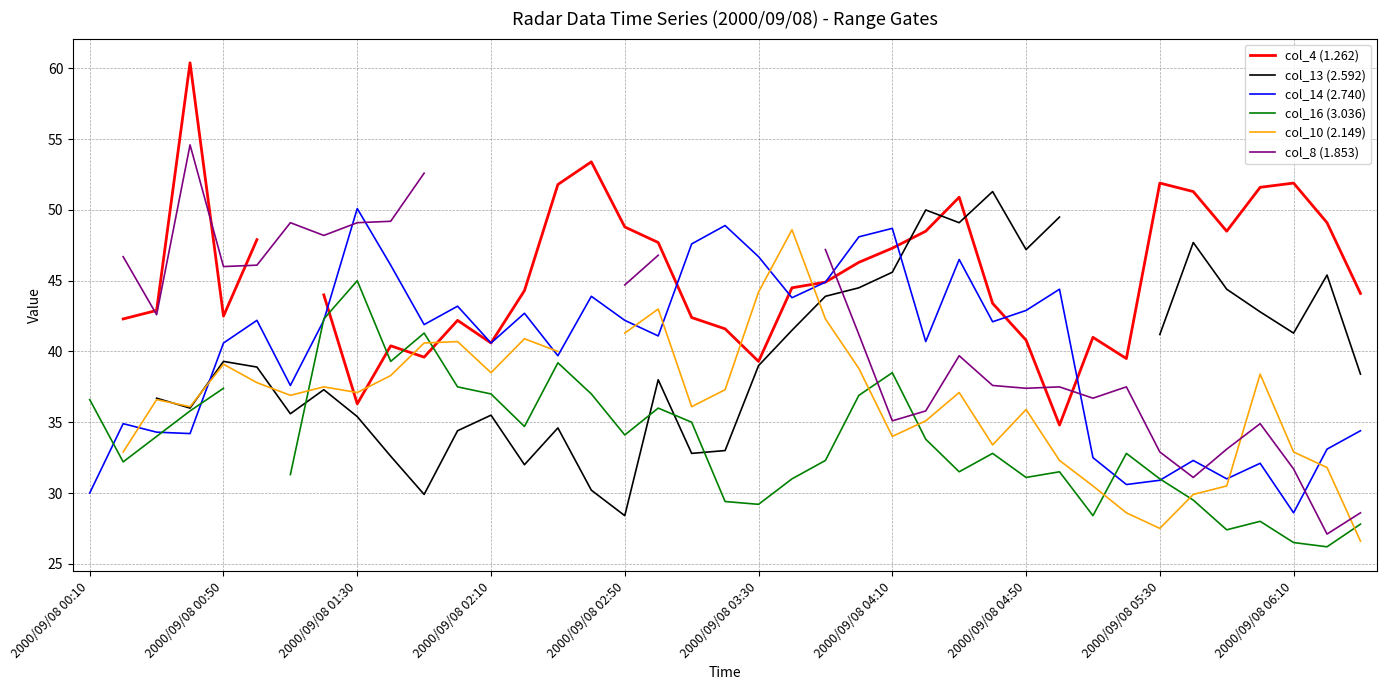

The value of col_14 (2.740) at 2000/09/08 00:10 is 30.0. True or false?

True